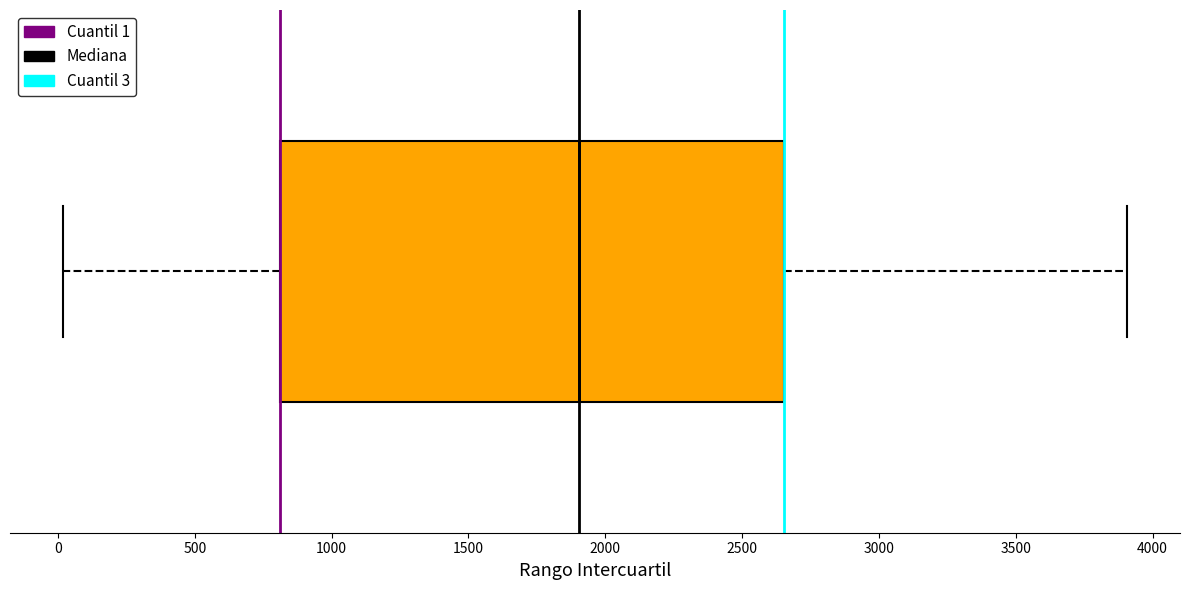

Transcribe this box plot: give where the median line is, the range the box spans, and where the two whiskers end, as read against the x-axis. The values are not printed on the chart, so give them approximately, as read against the axis.

median 1900, box 800 to 2650, whiskers 0 to 3900